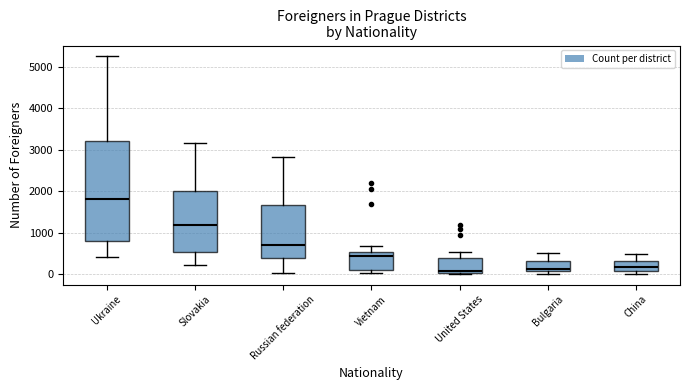

Where is the upper edge of the box for United States on the y-axis? The values are not printed on the chart, so give them approximately, as read against the axis.

400